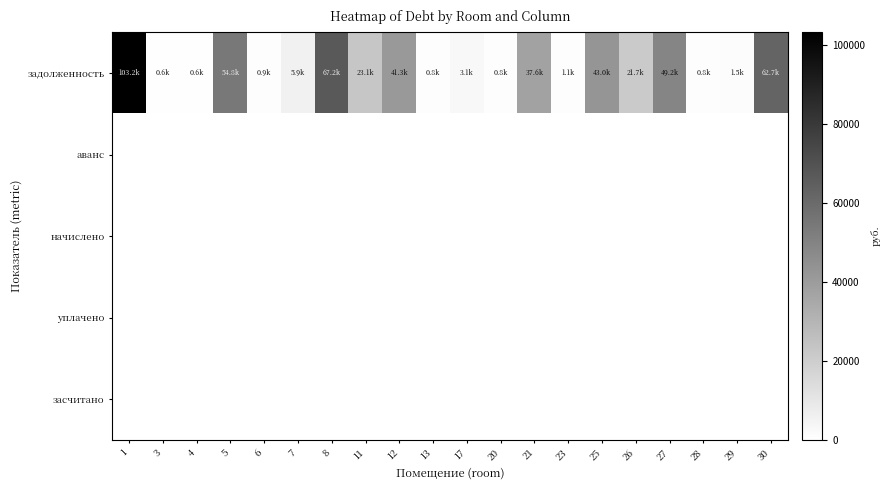

Which series changed the most between 5 and 17?

задолженность